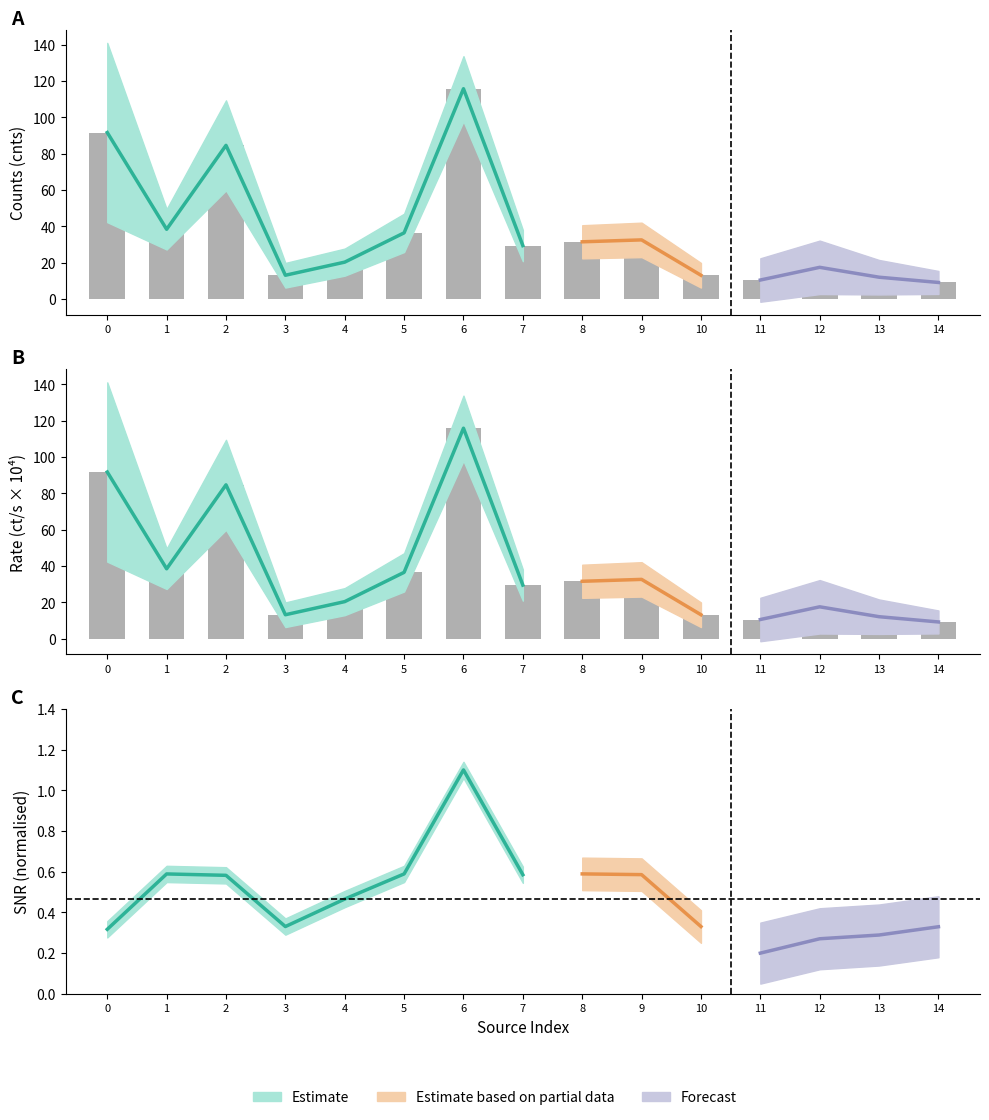

Which series has the widest spread of values?

Observed rate ×10⁴